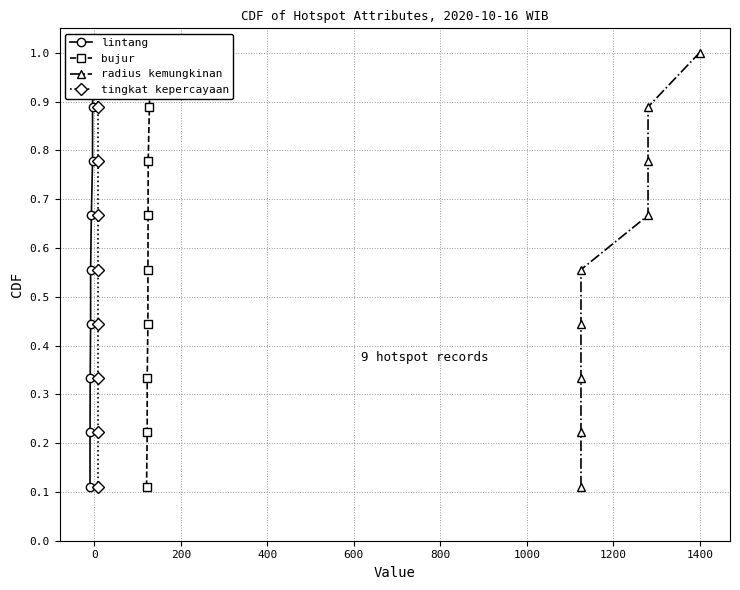

What is the label of the 5th point from the left?

600